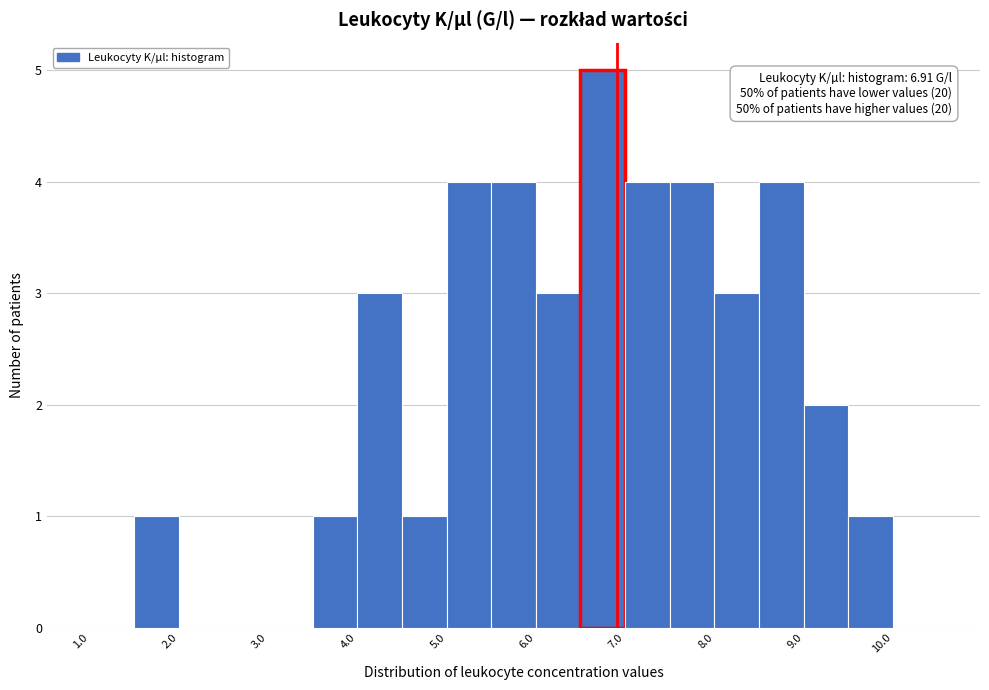

Over which range of the x-axis is the bar tallest?

6.5 to 7.0